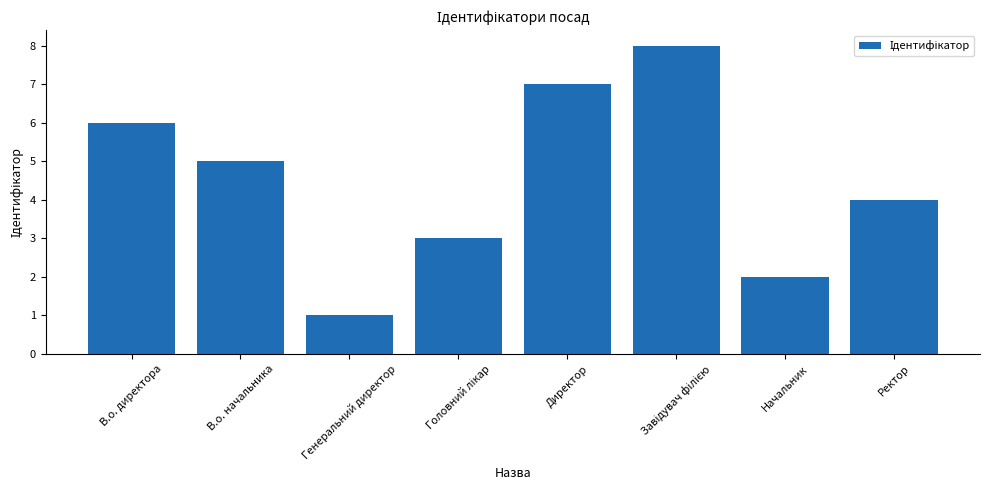

Where is the data nearest to the value 4?

Ректор